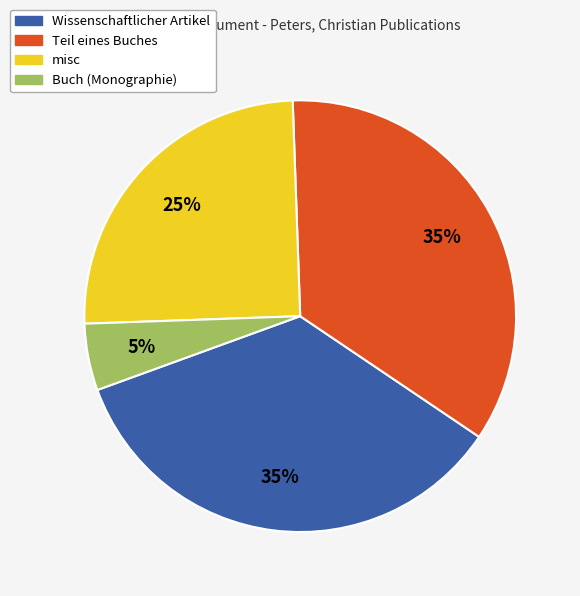

To the nearest percent, what portion does Wissenschaftlicher Artikel represent?

35%